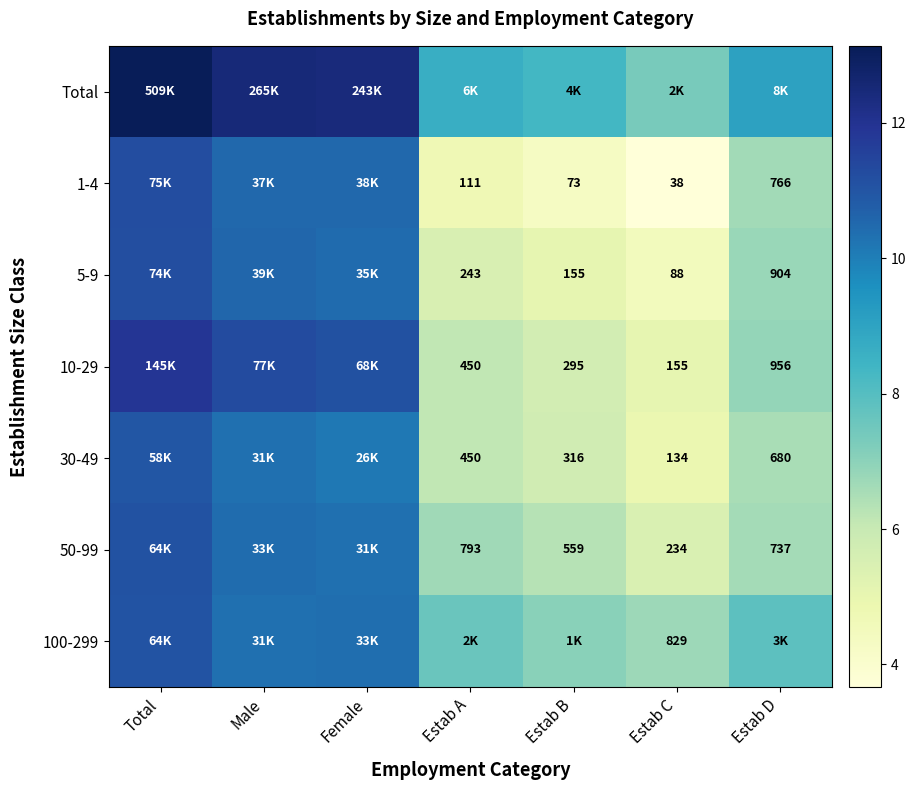

Which category has the lowest value across all series?

Estab C